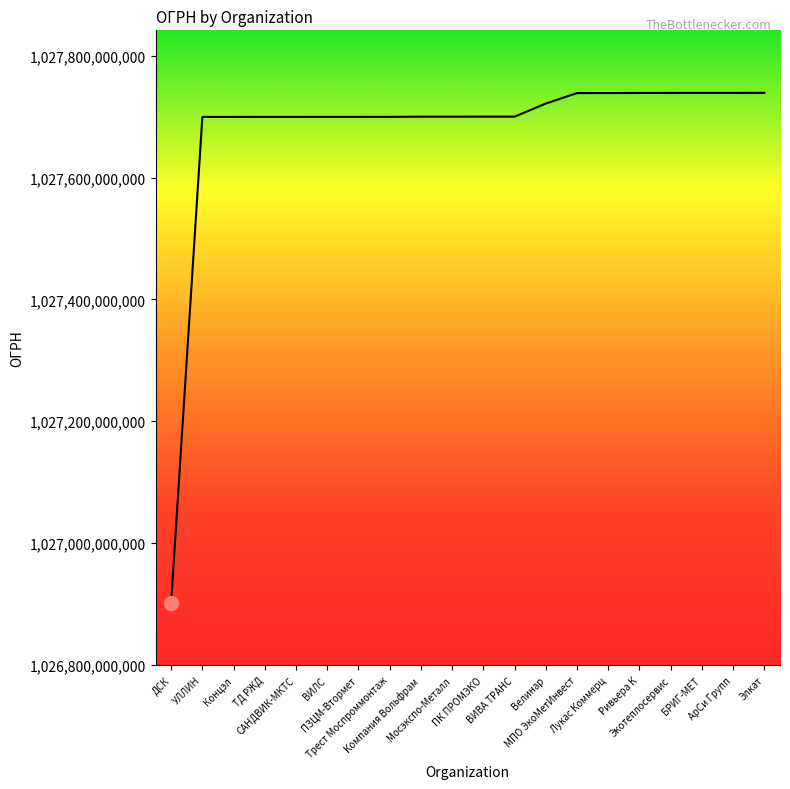

Does the chart display data point markers on the line(s)?

No